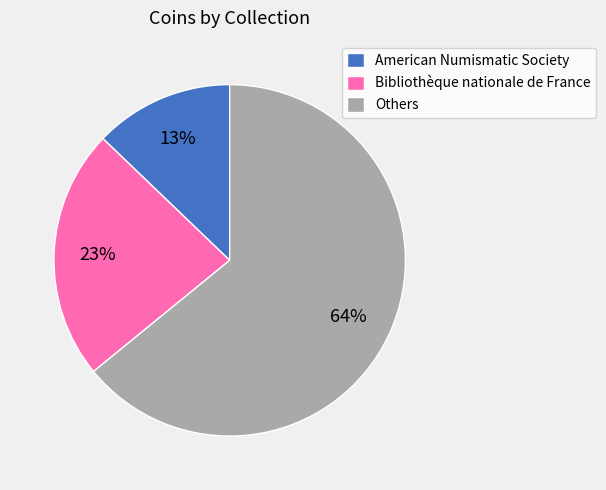

Which slice is the largest?

Others